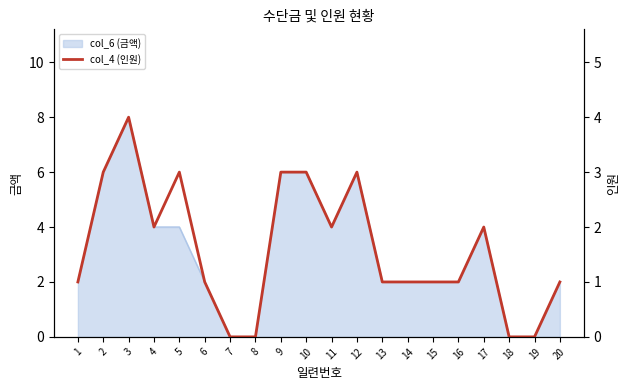

Where is the first local maximum?

3